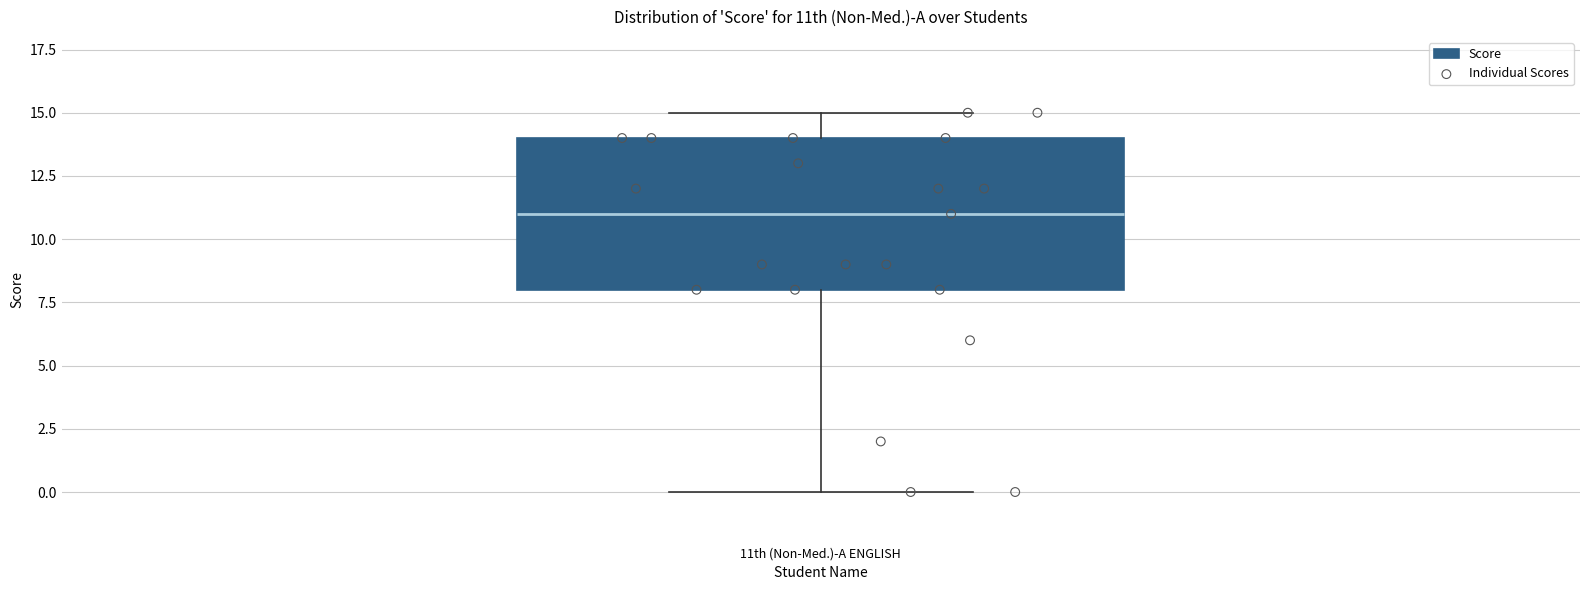

Transcribe this box plot: give where the median line is, the range the box spans, and where the two whiskers end, as read against the y-axis. The values are not printed on the chart, so give them approximately, as read against the axis.

median 11, box 8 to 14, whiskers 0 to 15